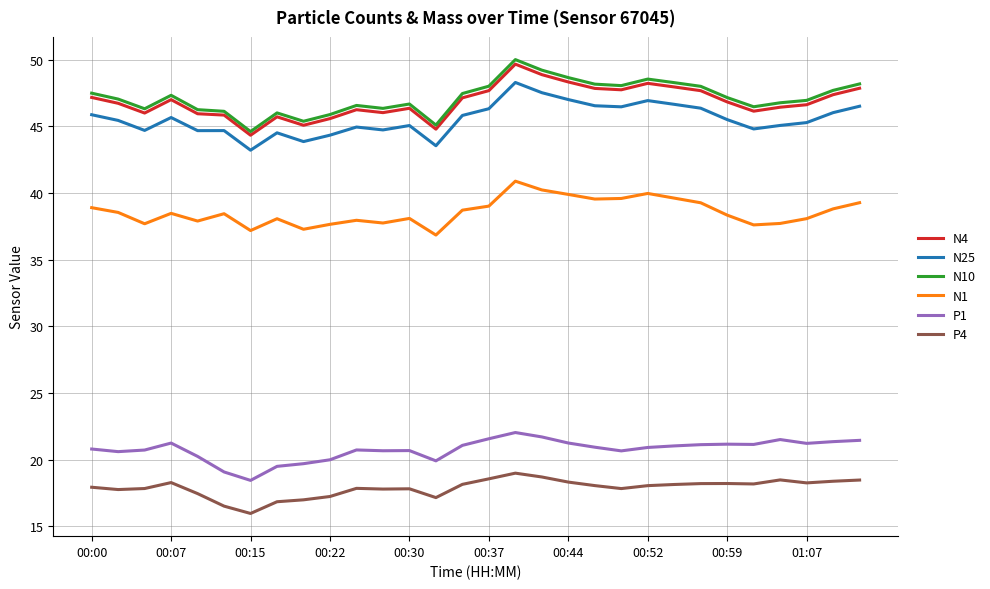

Which series has the widest spread of values?

N10